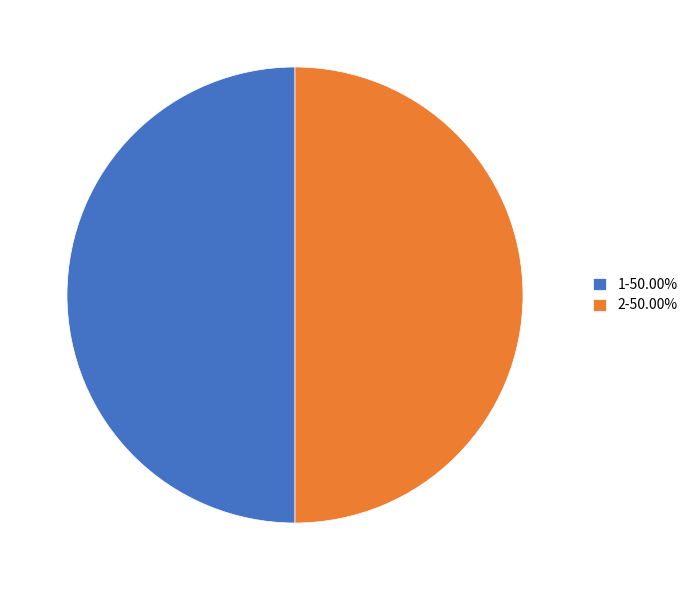

True or false: 2 accounts for 50% of the total.

True